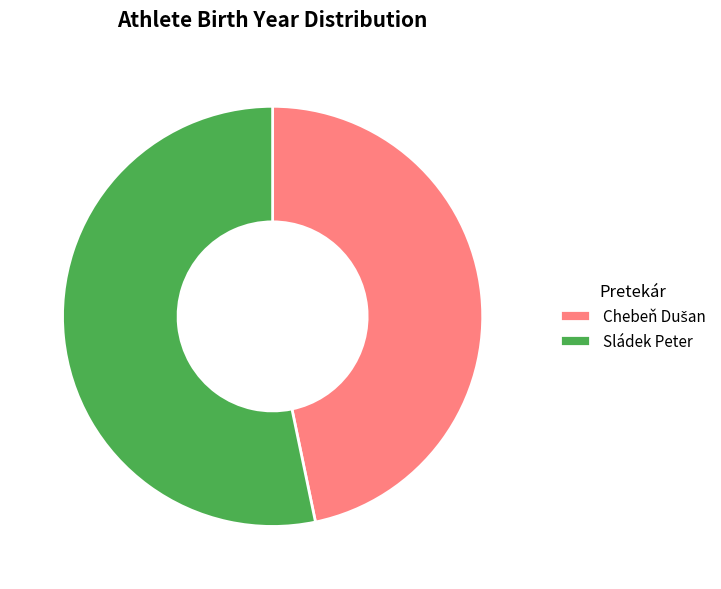

Is there a majority slice in this chart?

Yes